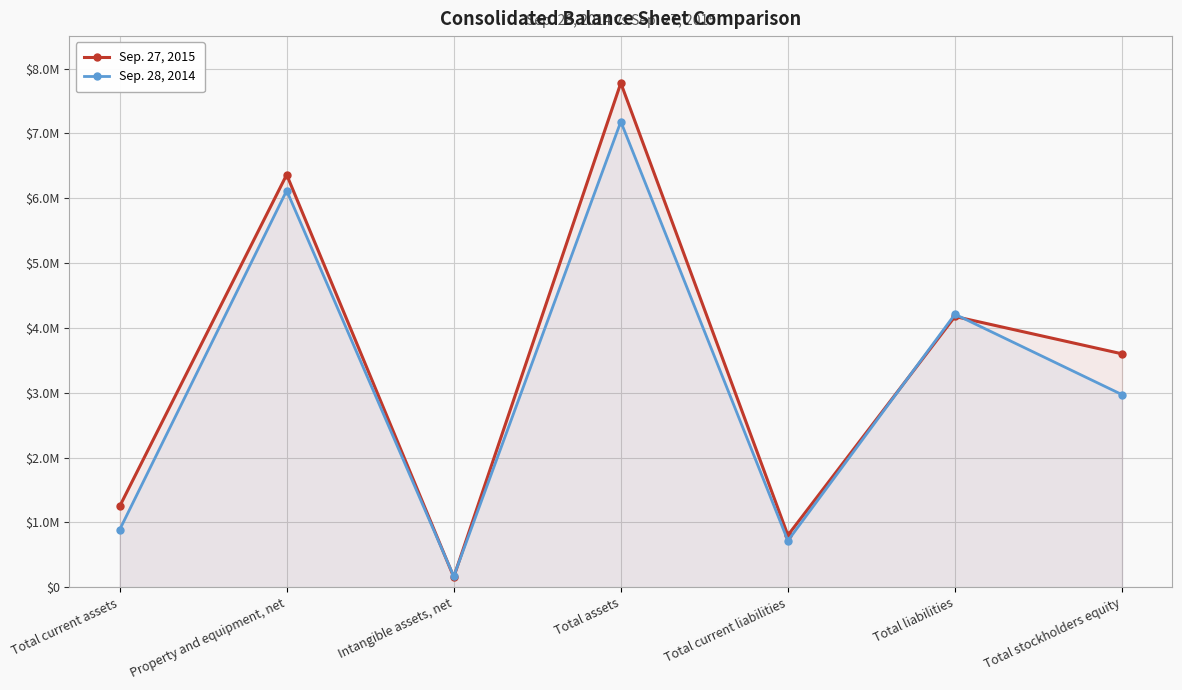

What is the label of the 3rd point from the right?

Total current liabilities